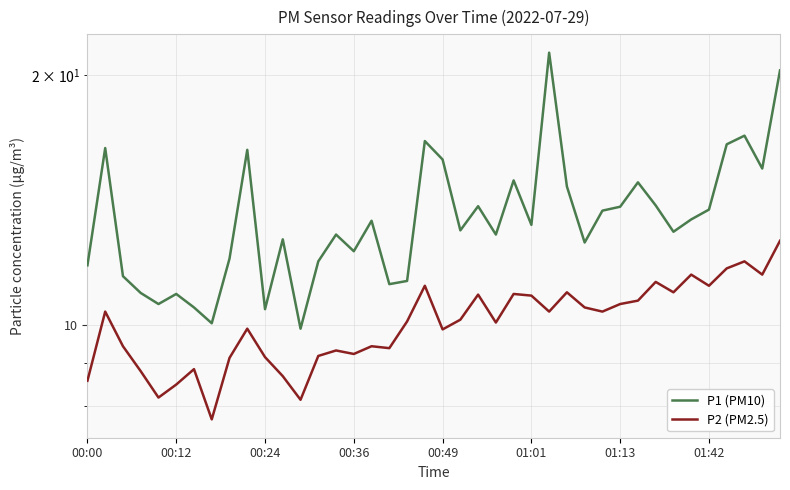

What is the highest value of the P1 (PM10) series?

21.3